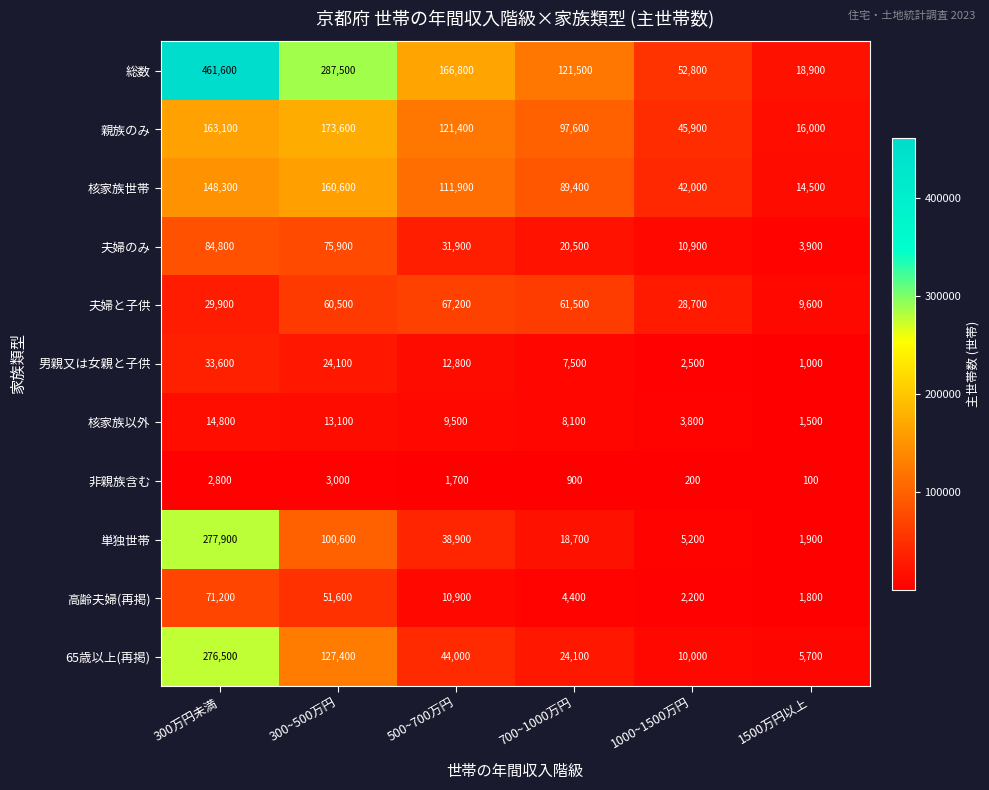

Between 300~500万円 and 1000~1500万円, which series saw the biggest shift?

総数